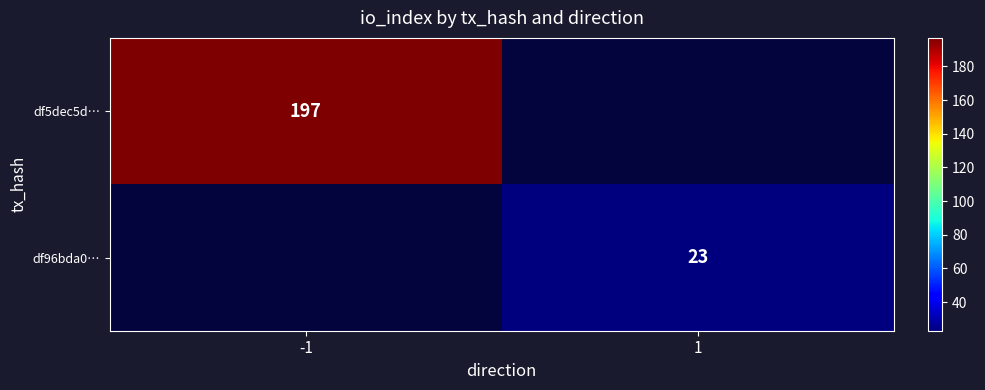

Is it true that df5dec5d… equals 197 at -1?

True